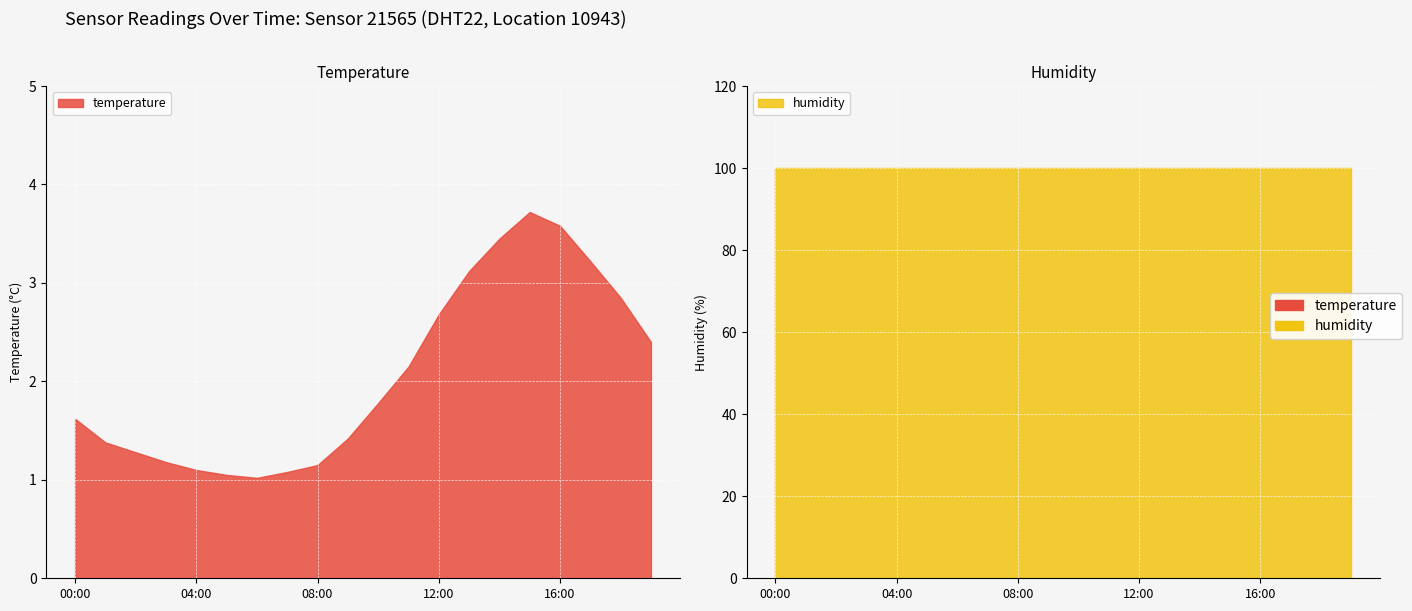

Rank the series by their average value, from lowest to highest.

temperature, humidity